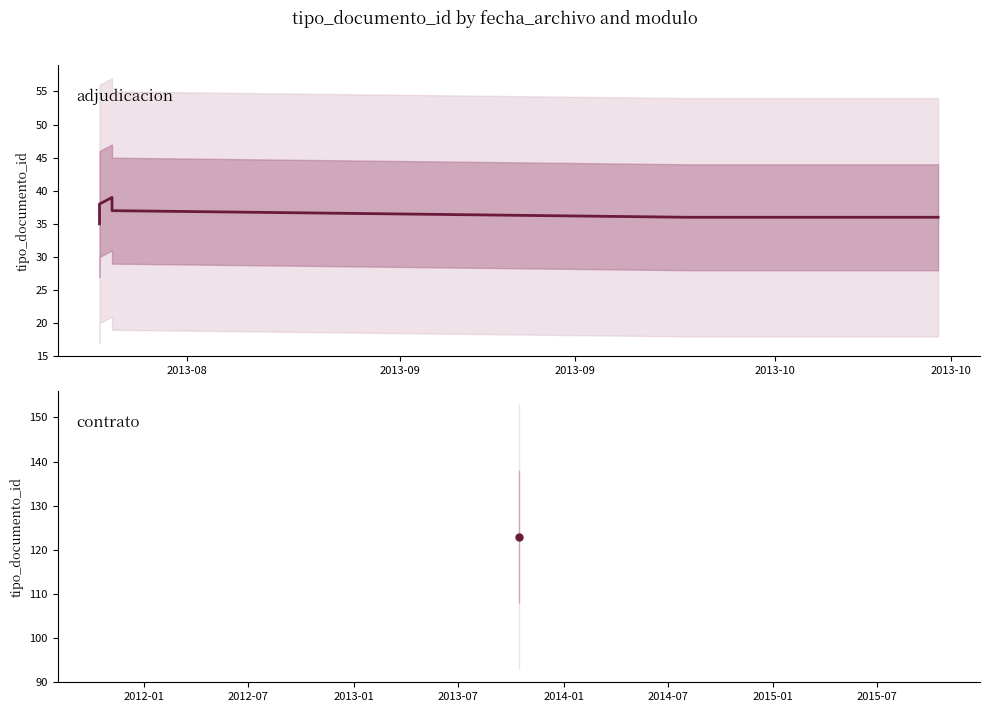

Which label corresponds to the smallest value in the chart?

2013-08